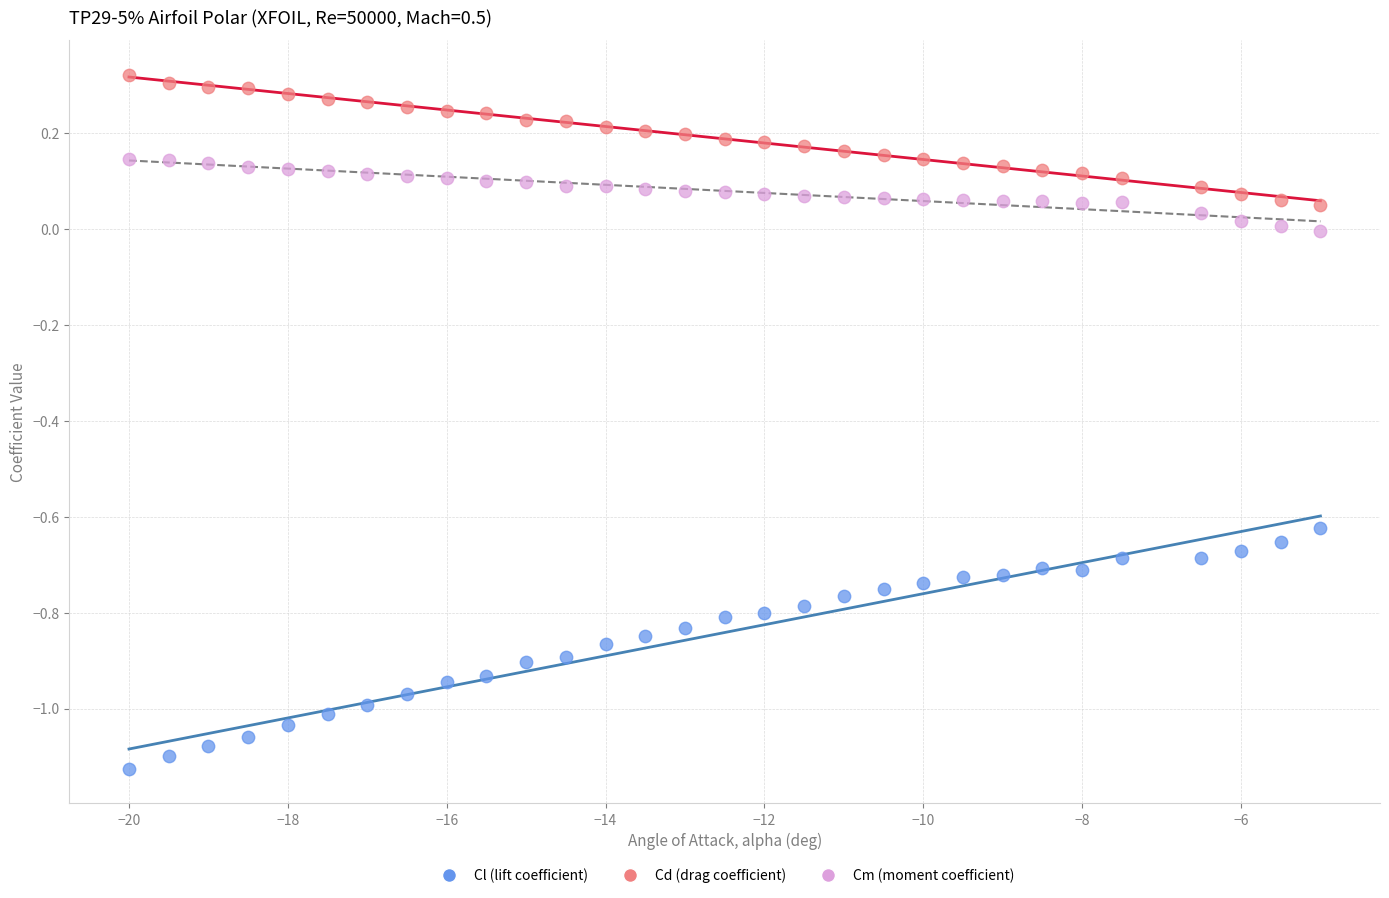

Which series has the widest spread of Y values?

Cl (lift coefficient)